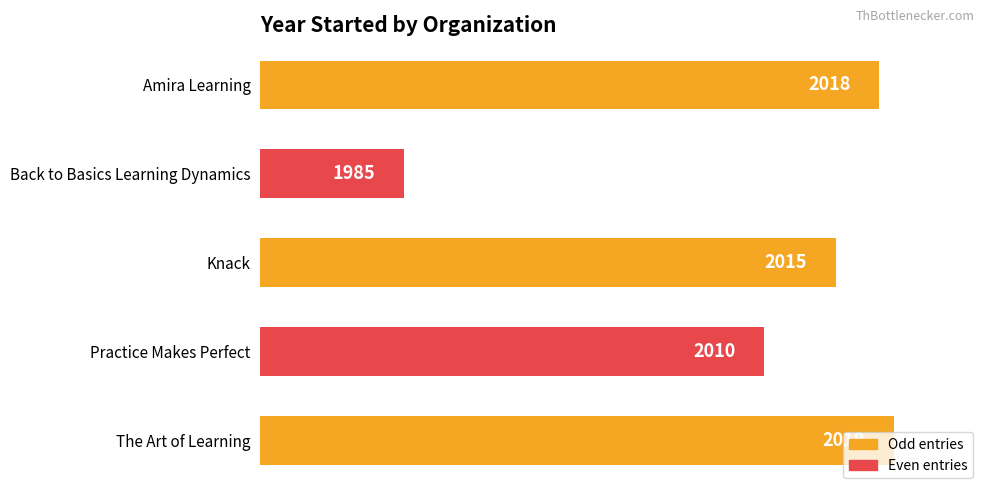

Is it true that the value at The Art of Learning is 2794?

False